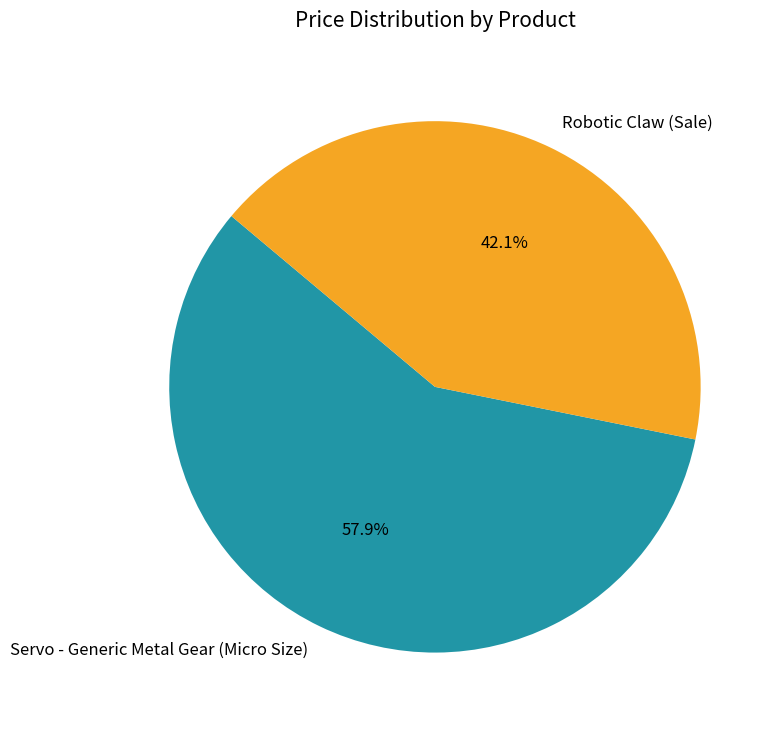

What is the ratio of the value at Robotic Claw (Sale) to the value at Servo - Generic Metal Gear (Micro Size)?

0.7